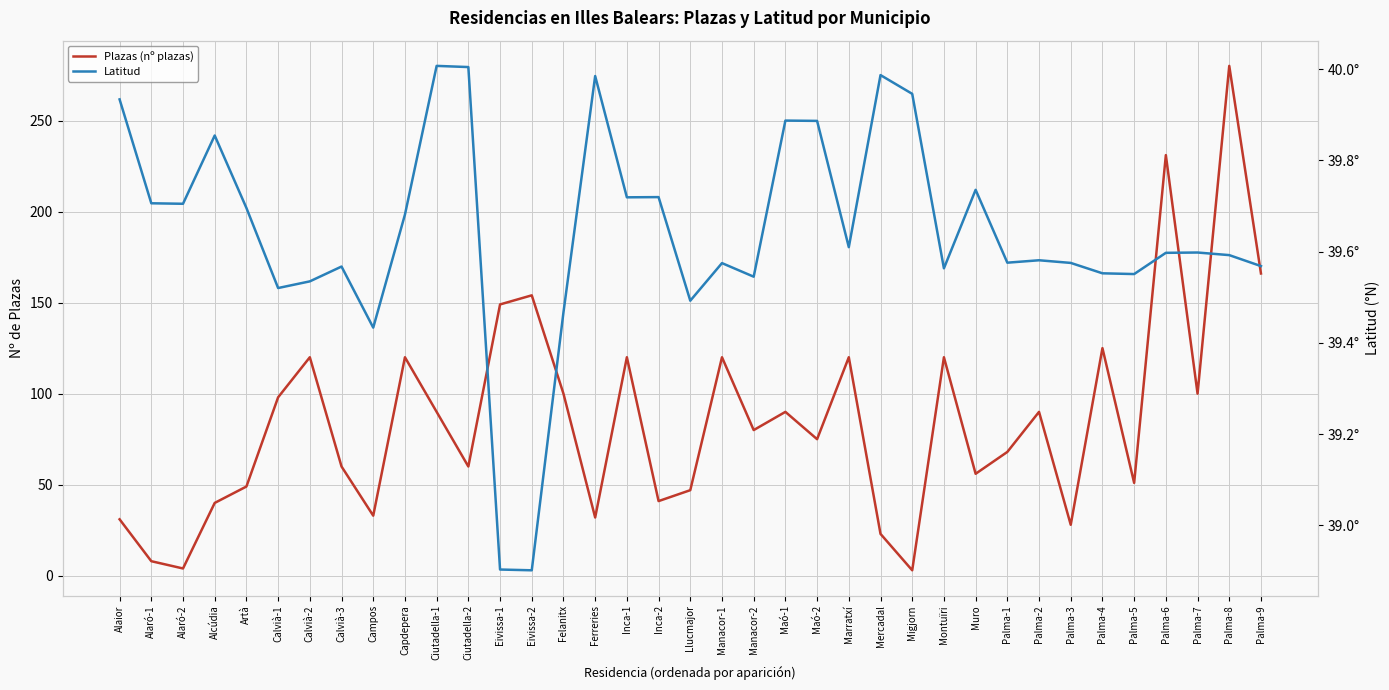

The Plazas (nº plazas) series shows 6.6 at Alaró-2. True or false?

False